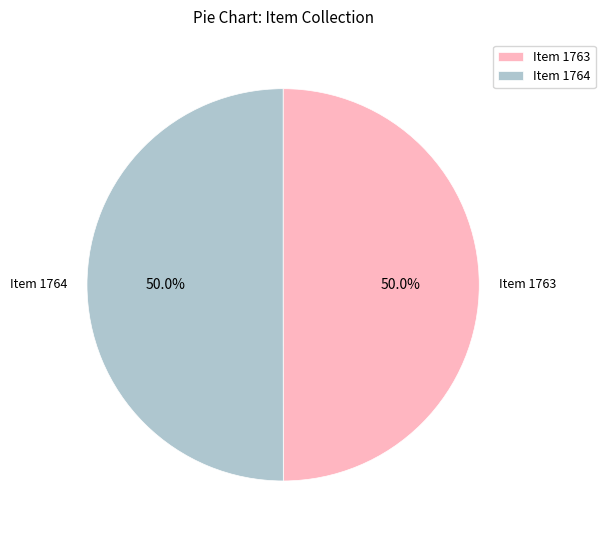

What portion of the pie excludes Item 1763?

50.0%